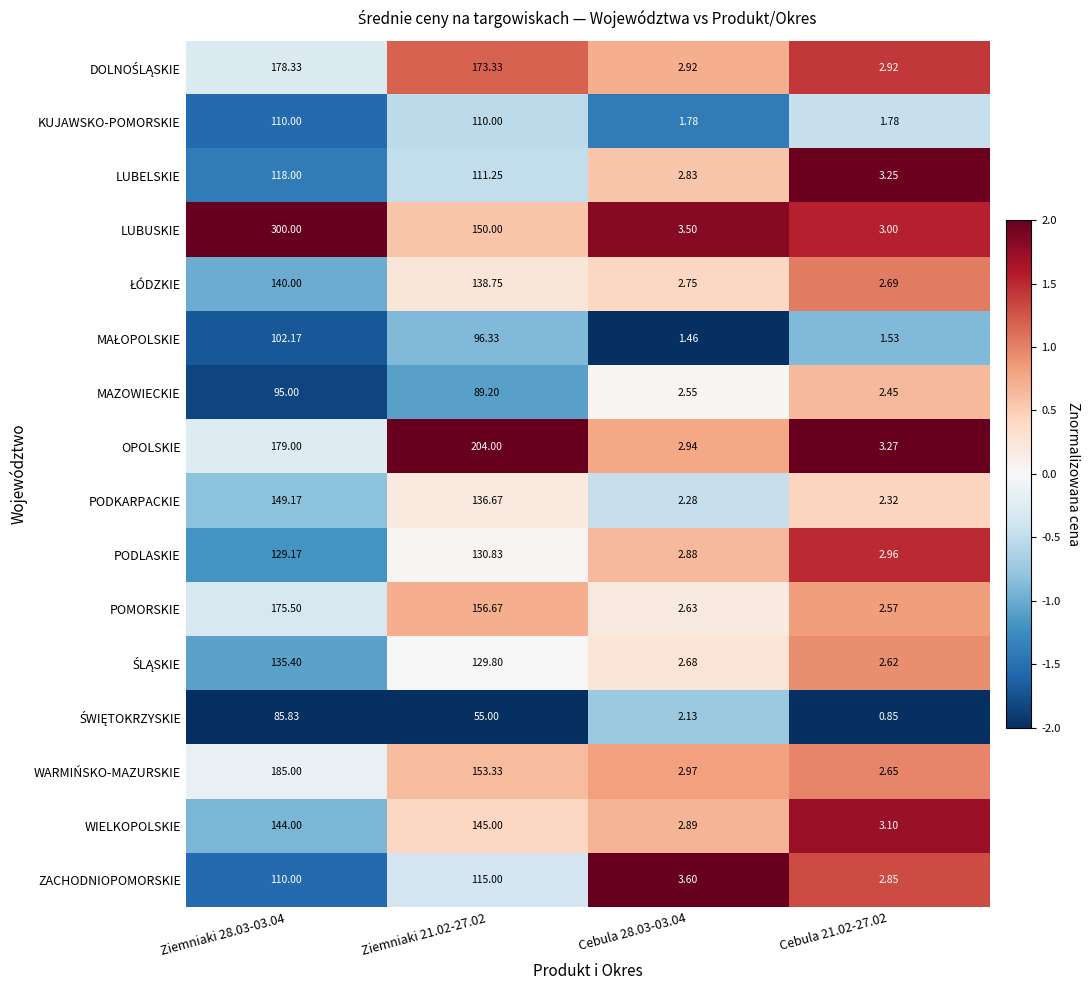

Which series changed the most between Ziemniaki 28.03-03.04 and Cebula 21.02-27.02?

LUBUSKIE